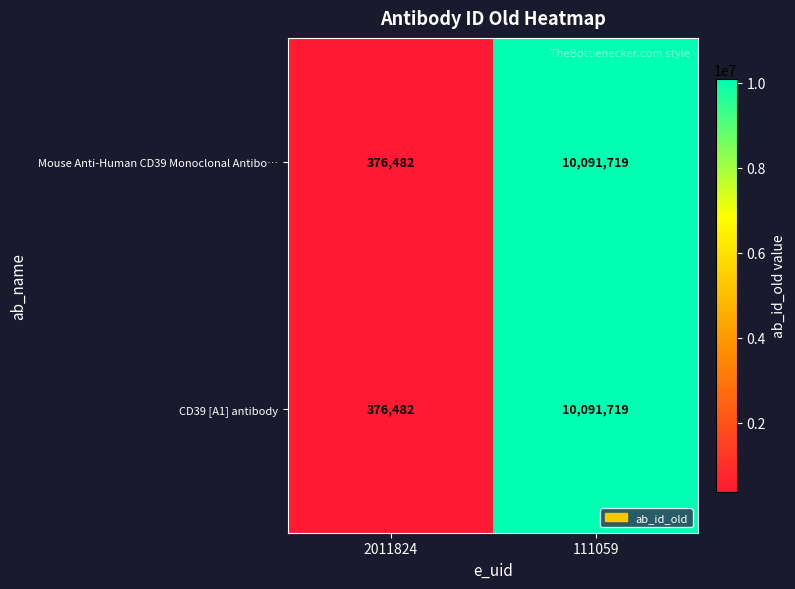

Reading left to right, extract all data points from this chart.

Mouse Anti-Human CD39 Monoclonal Antibo…: 2011824=376482	111059=10091719
CD39 [A1] antibody: 2011824=376482	111059=10091719